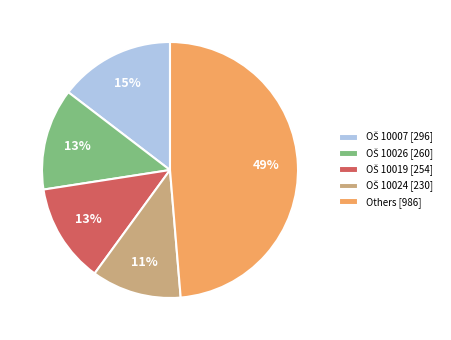

How many slices are in this pie chart?

5